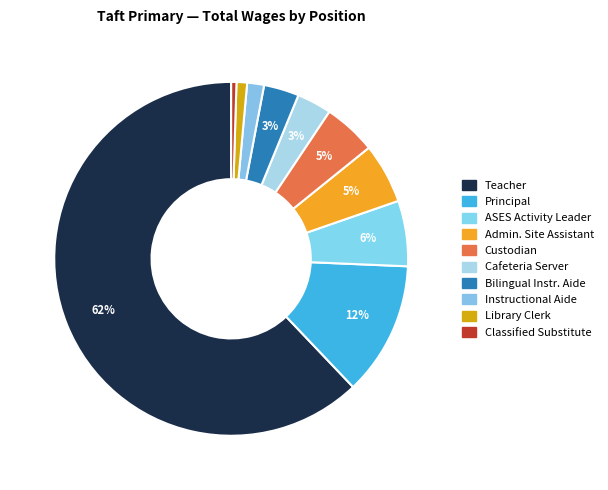

What percentage is the Principal slice, to the nearest percent?

12%